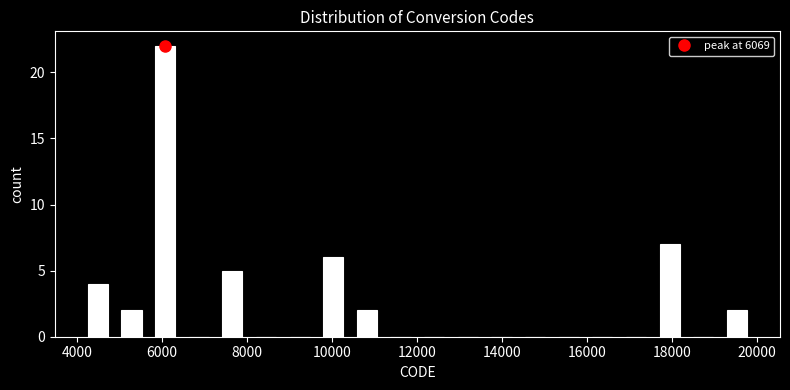

Around what value on the x-axis is the tallest bar? Give the approximate position of its centre, as read against the axis.

6000